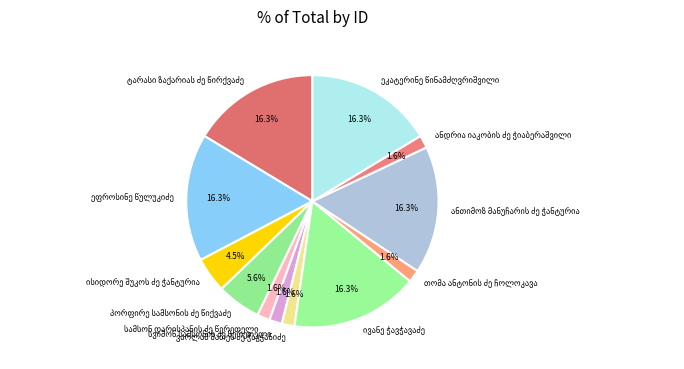

Is there a majority slice in this chart?

No